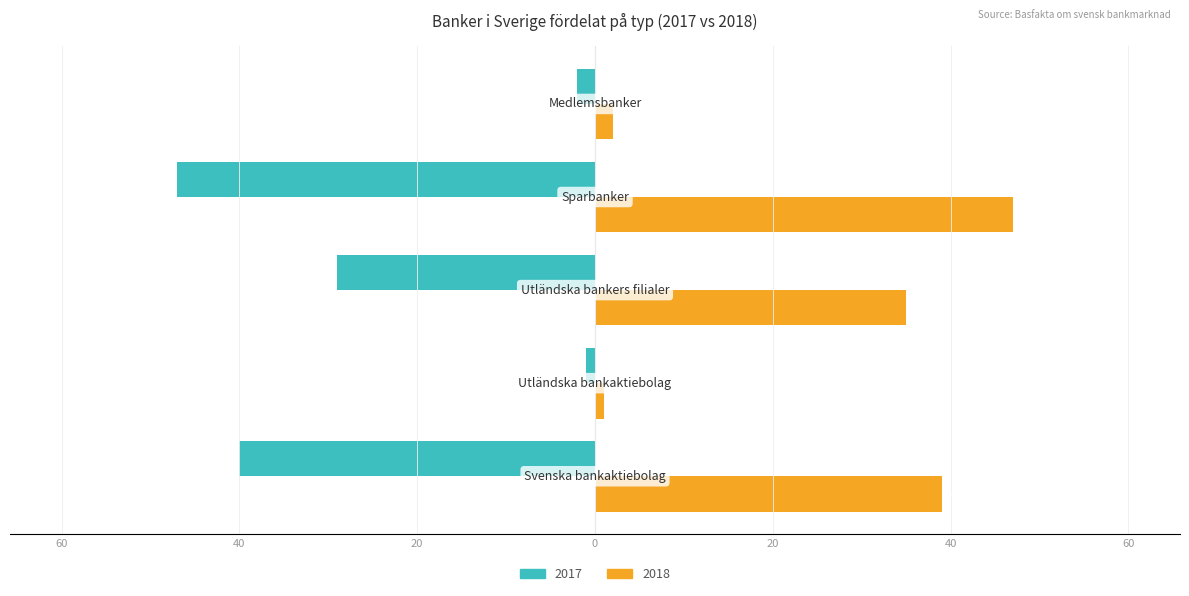

What are all the series names shown in the legend?

2017, 2018